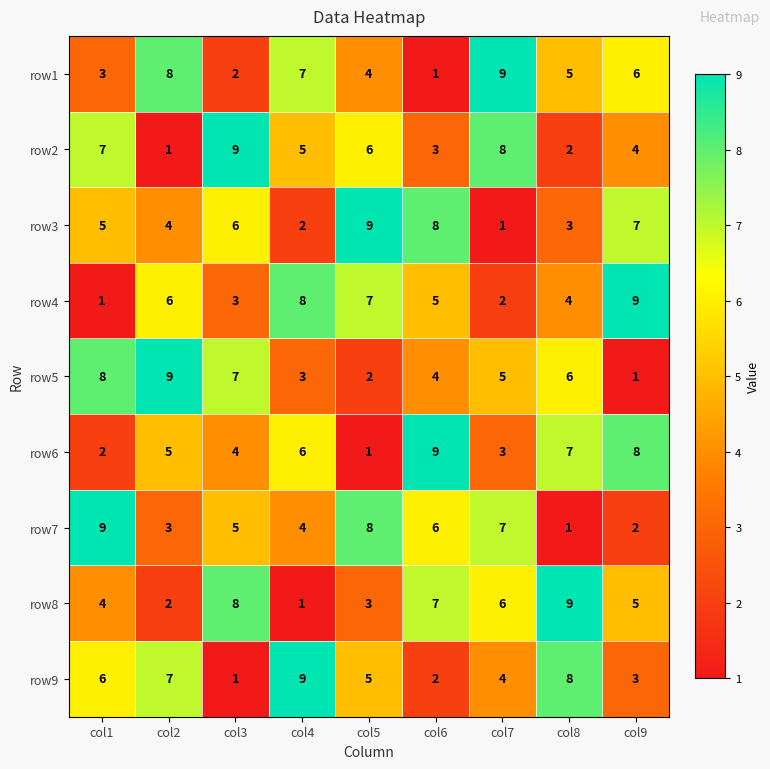

At which label does row5 reach its minimum?

col9